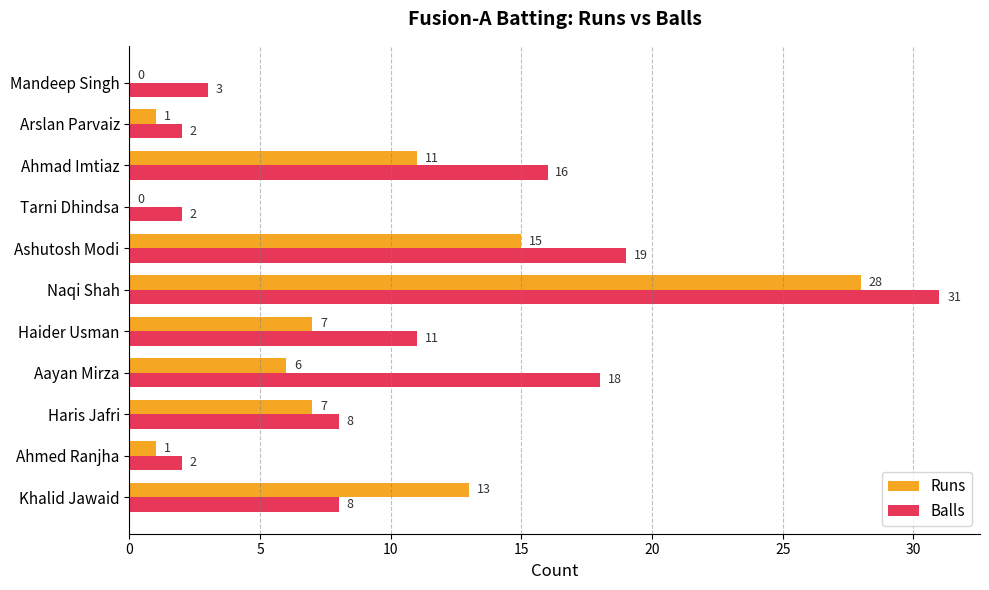

What is the sum of all Runs values?

89